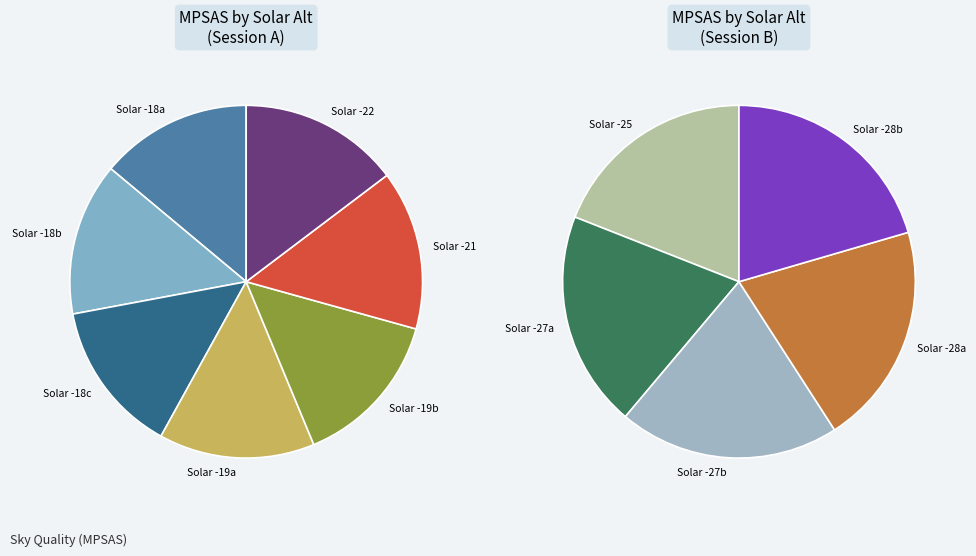

Approximately how many times larger is the value at -22 compared to -19?

1.0